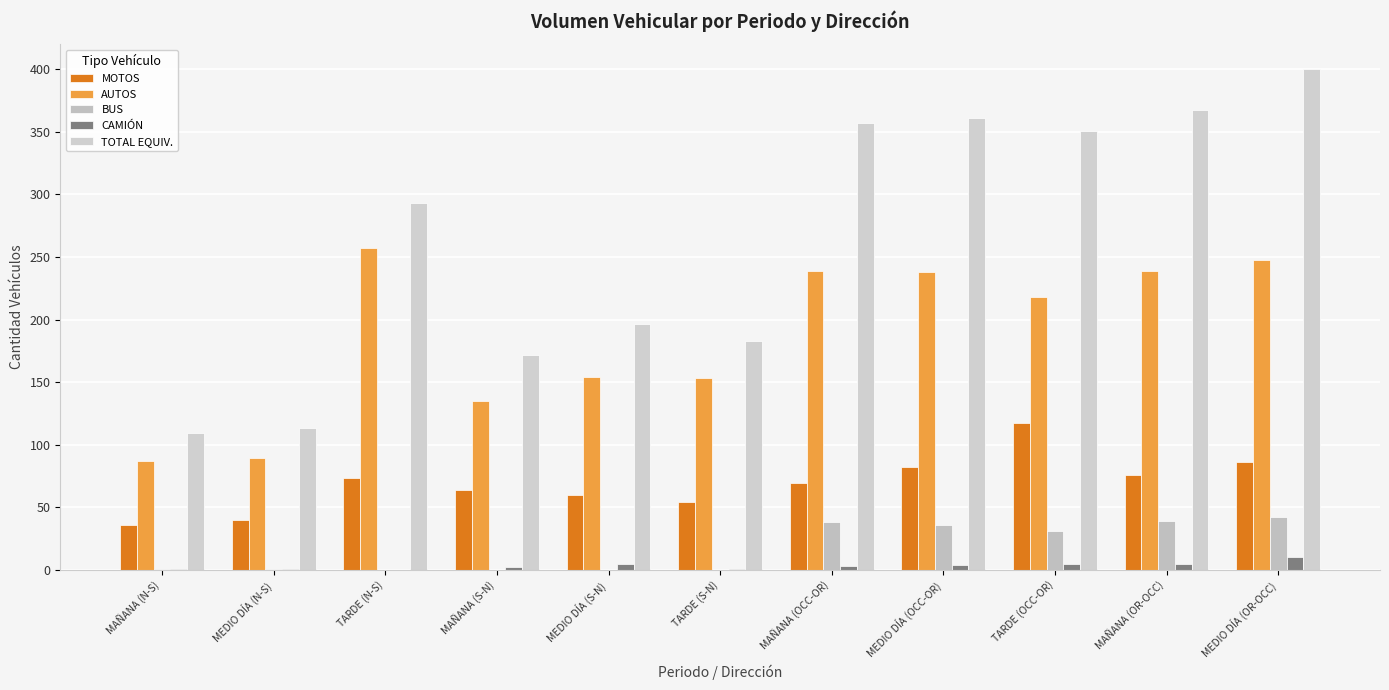

Are the bars grouped side by side (vs. stacked)?

Yes